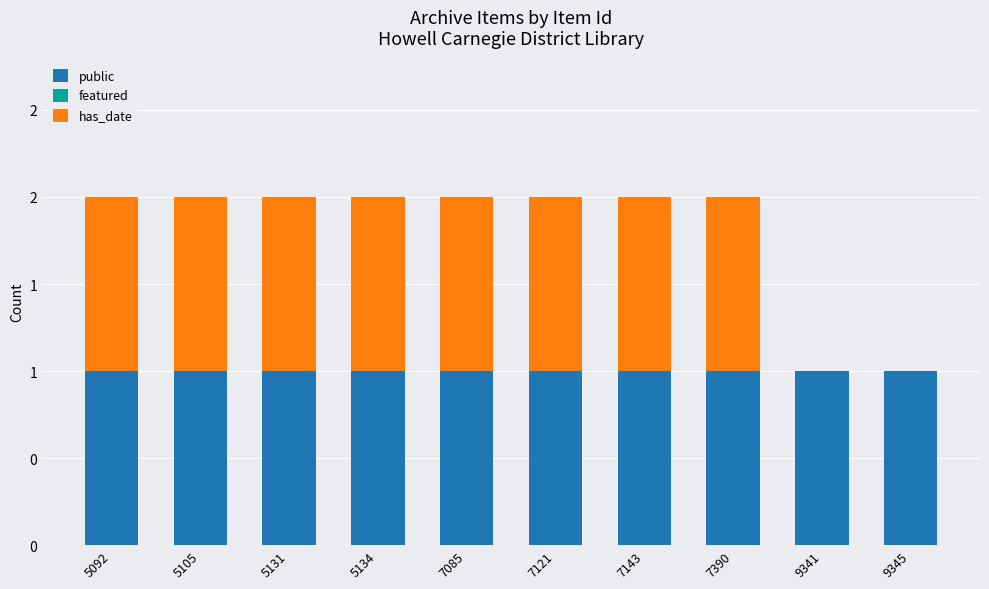

At how many categories does at least one series exceed 0?

10